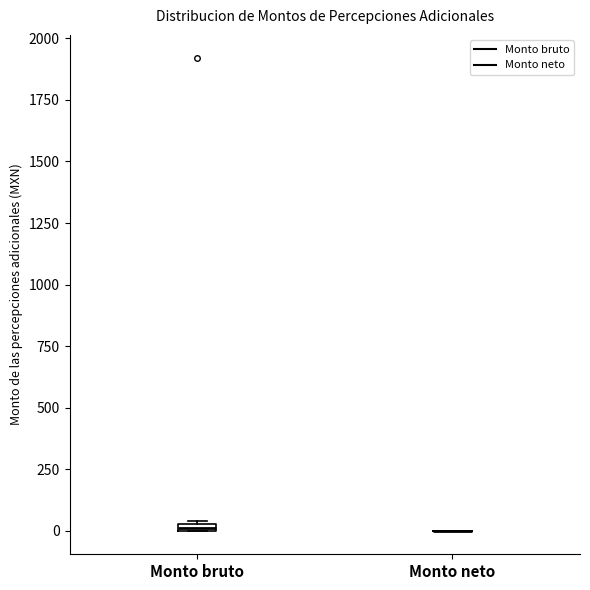

Where is the upper edge of the box for Monto bruto on the y-axis? The values are not printed on the chart, so give them approximately, as read against the axis.

50